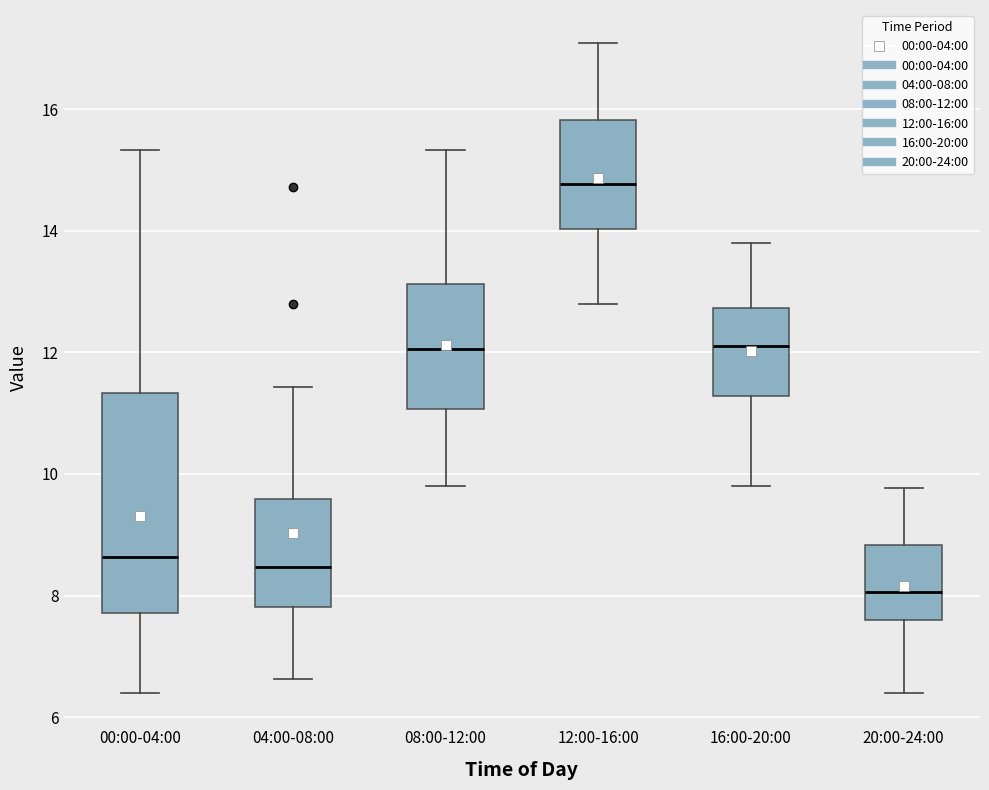

Reading left to right, transcribe this box plot: for each box, give where its median line is, the range the box spans, and where its two whiskers end, as read against the y-axis. The values are not printed on the chart, so give them approximately, as read against the axis.

00:00-04:00: median 8.6, box 7.8 to 11.4, whiskers 6.4 to 15.4
04:00-08:00: median 8.4, box 7.8 to 9.6, whiskers 6.6 to 11.4
08:00-12:00: median 12.0, box 11.0 to 13.2, whiskers 9.8 to 15.4
12:00-16:00: median 14.8, box 14.0 to 15.8, whiskers 12.8 to 17.2
16:00-20:00: median 12.2, box 11.2 to 12.8, whiskers 9.8 to 13.8
20:00-24:00: median 8.0, box 7.6 to 8.8, whiskers 6.4 to 9.8